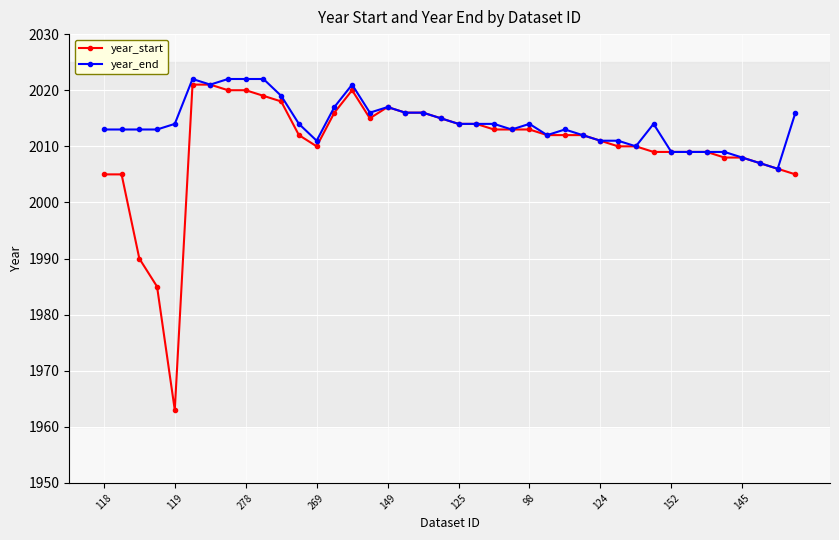

What is the value of the year_end point at the 13th from the left?

2011